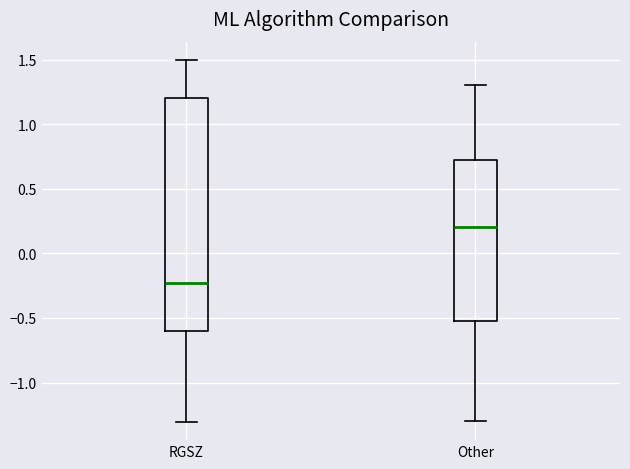

Reading left to right, transcribe this box plot: for each box, give where its median line is, the range the box spans, and where its two whiskers end, as read against the y-axis. The values are not printed on the chart, so give them approximately, as read against the axis.

RGSZ: median -0.25, box -0.60 to 1.20, whiskers -1.30 to 1.50
Other: median 0.20, box -0.50 to 0.75, whiskers -1.30 to 1.30